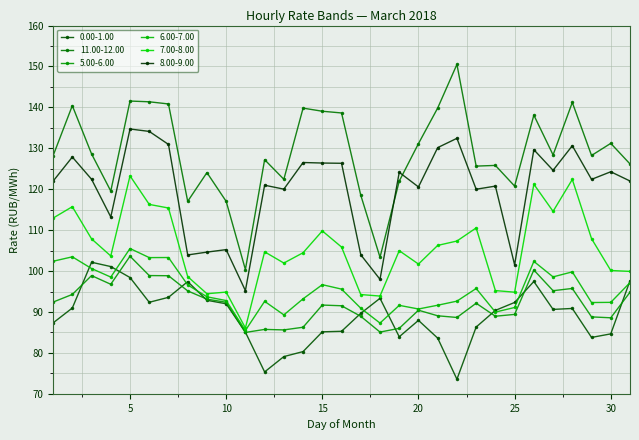

Does the chart display data point markers on the line(s)?

Yes